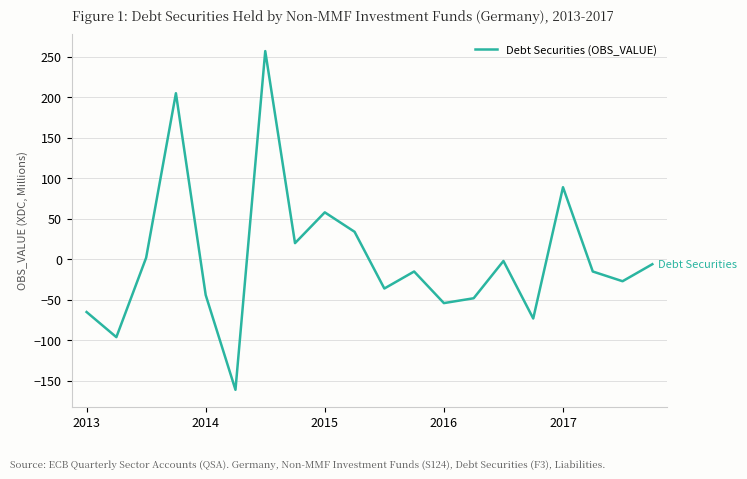

What is the difference between the maximum and minimum values?

418